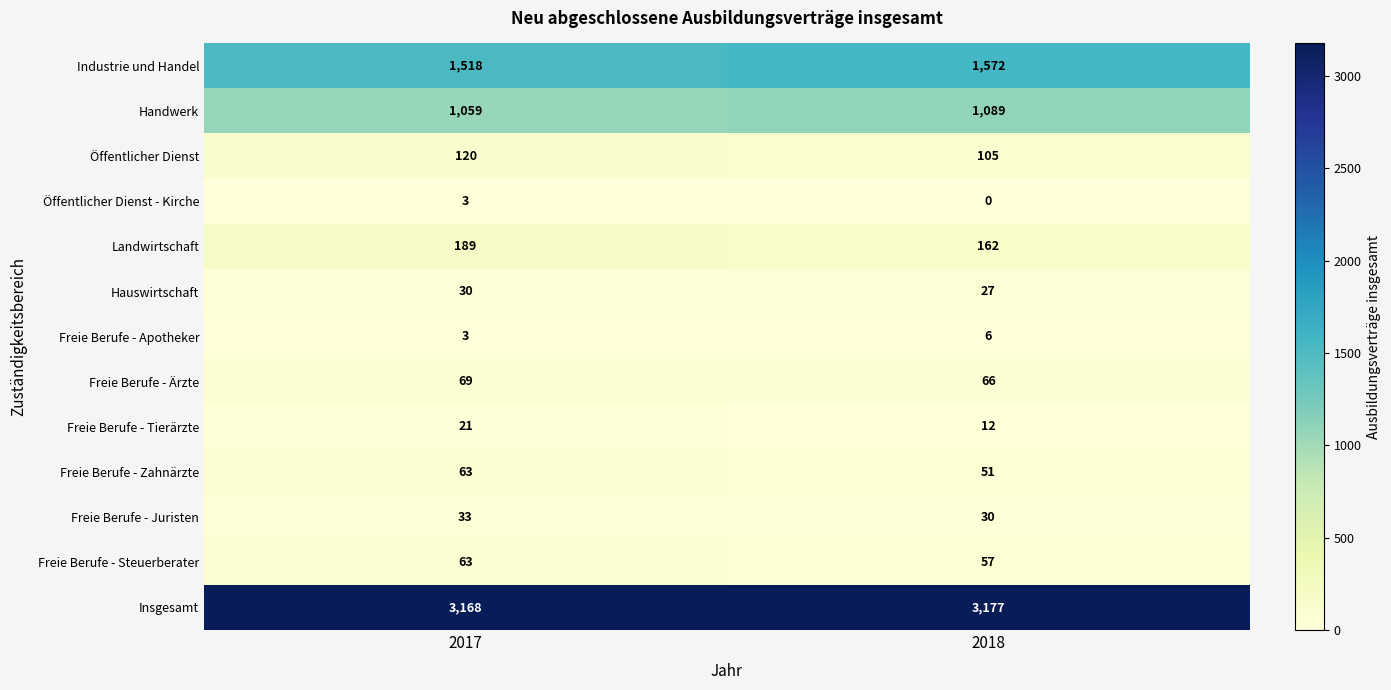

Which series has the largest total across all categories?

Insgesamt